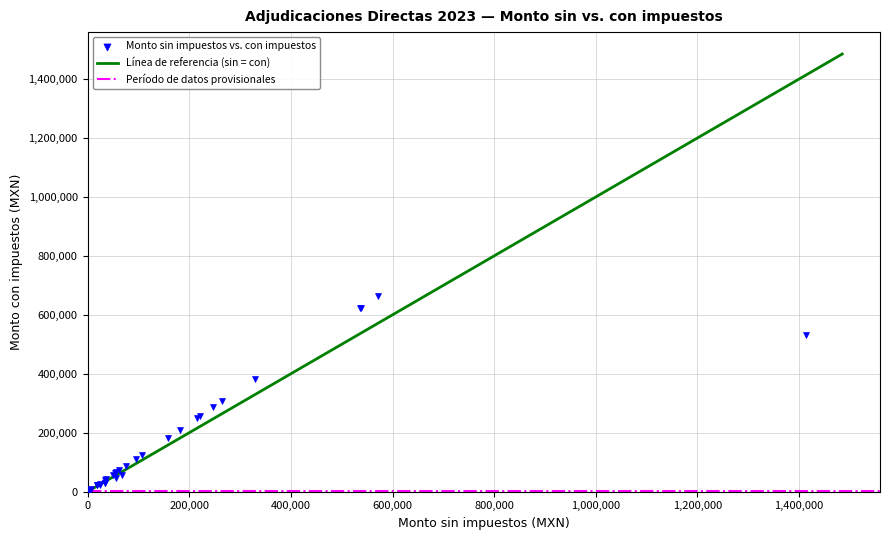

What Y value in the scatter plot is closest to 332265?

306502.0